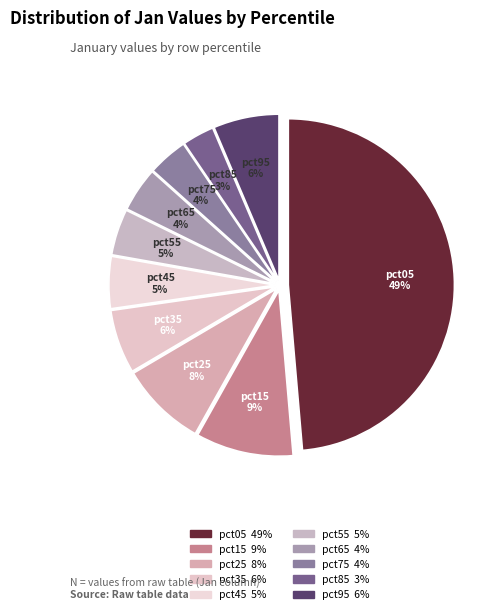

How many segments does this pie chart have?

10